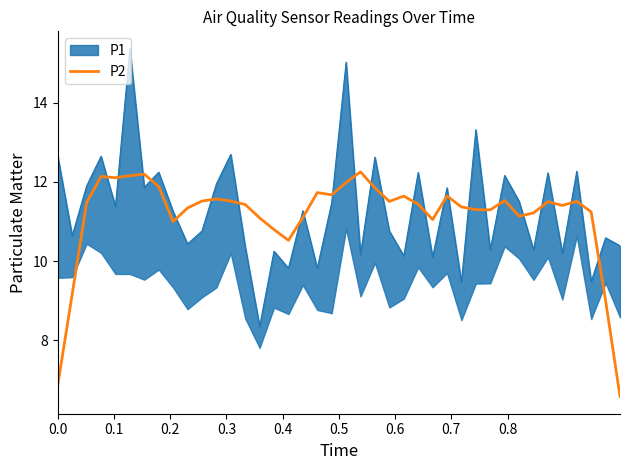

What is the highest value of the P2 series?

12.3